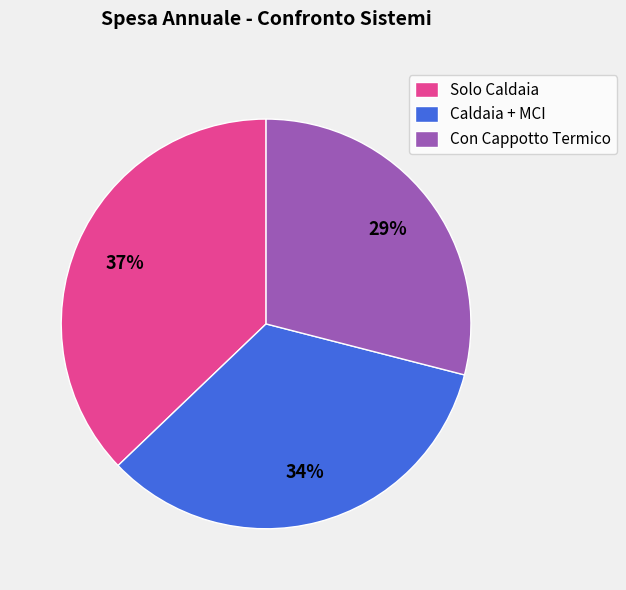

Count the number of slices in the pie.

3